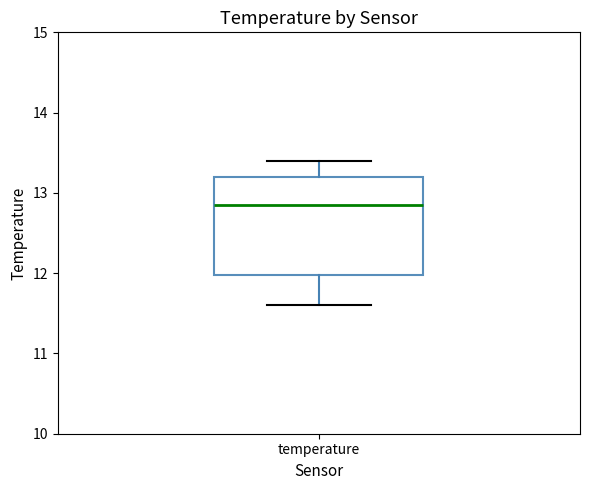

Read this box plot against the y-axis: the position of the median line, the range covered by the box, and the ends of both whiskers. The values are not printed on the chart, so give them approximately, as read against the axis.

median 12.9, box 12.0 to 13.2, whiskers 11.6 to 13.4